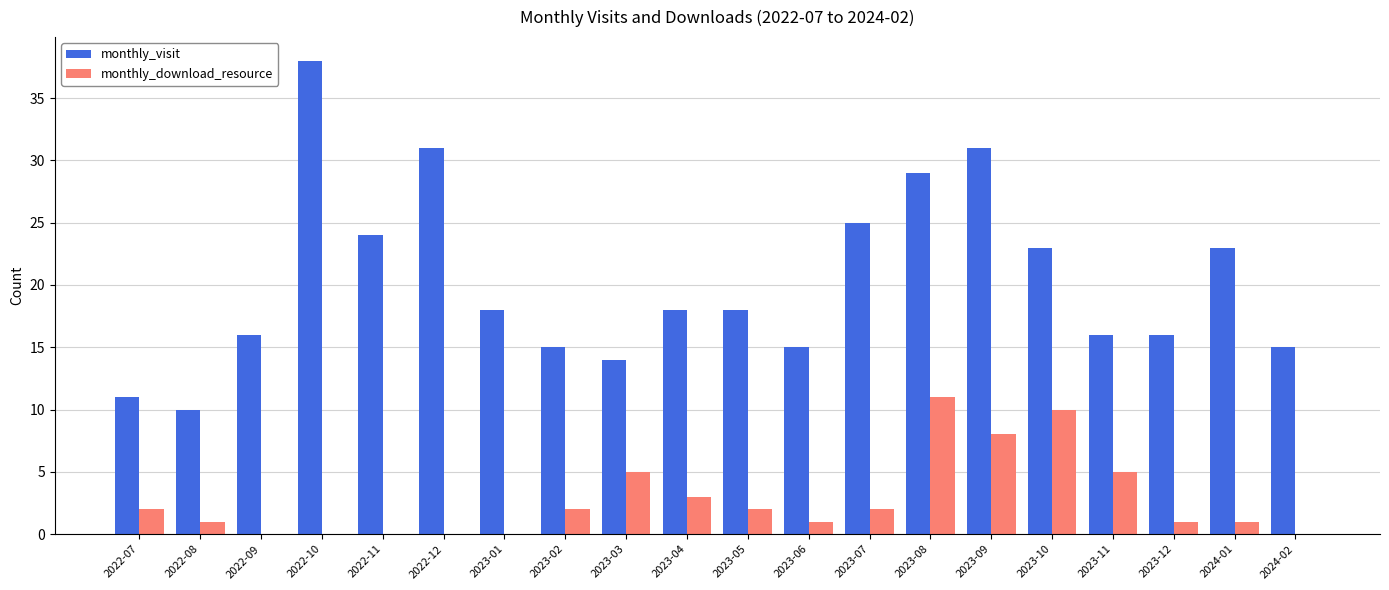

Between 2022-11 and 2023-10, which series saw the biggest shift?

monthly_download_resource